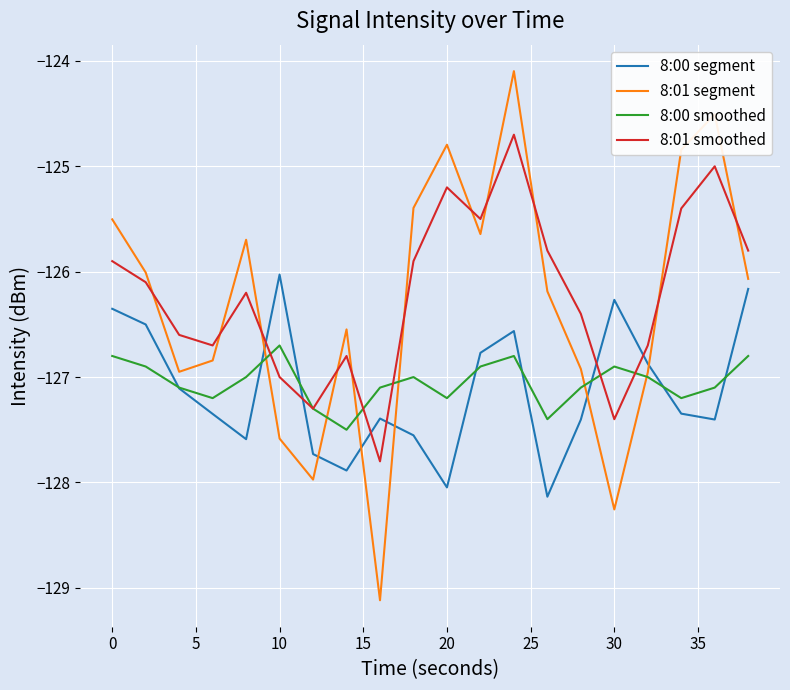

In 8:01 smoothed, how many points are higher than both neighbors (excluding endpoints)?

5